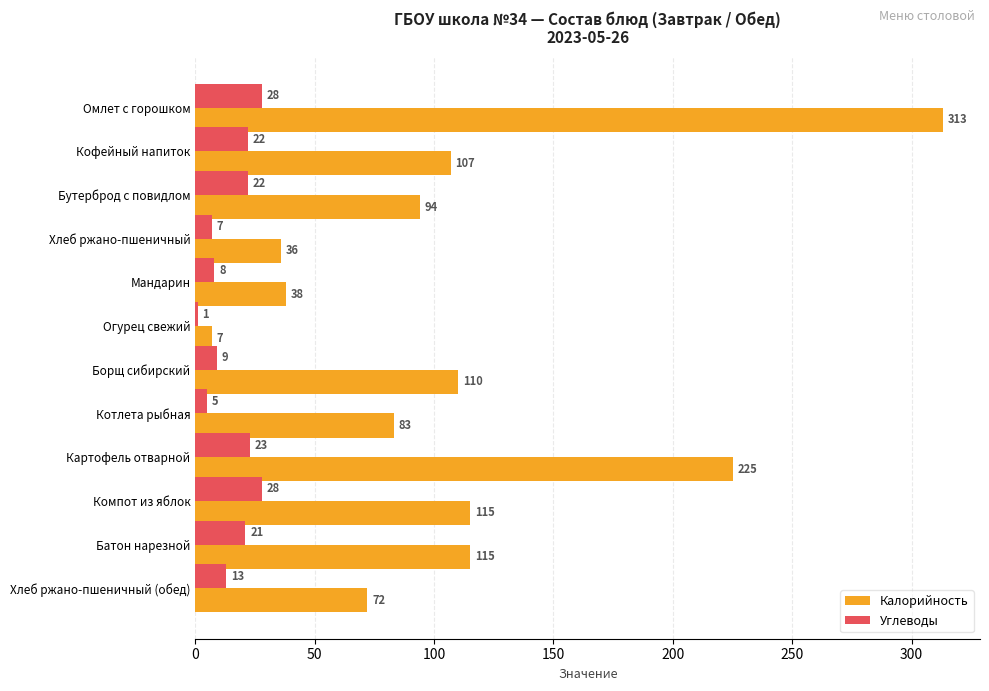

How many data points in Калорийность are less than 107?

6